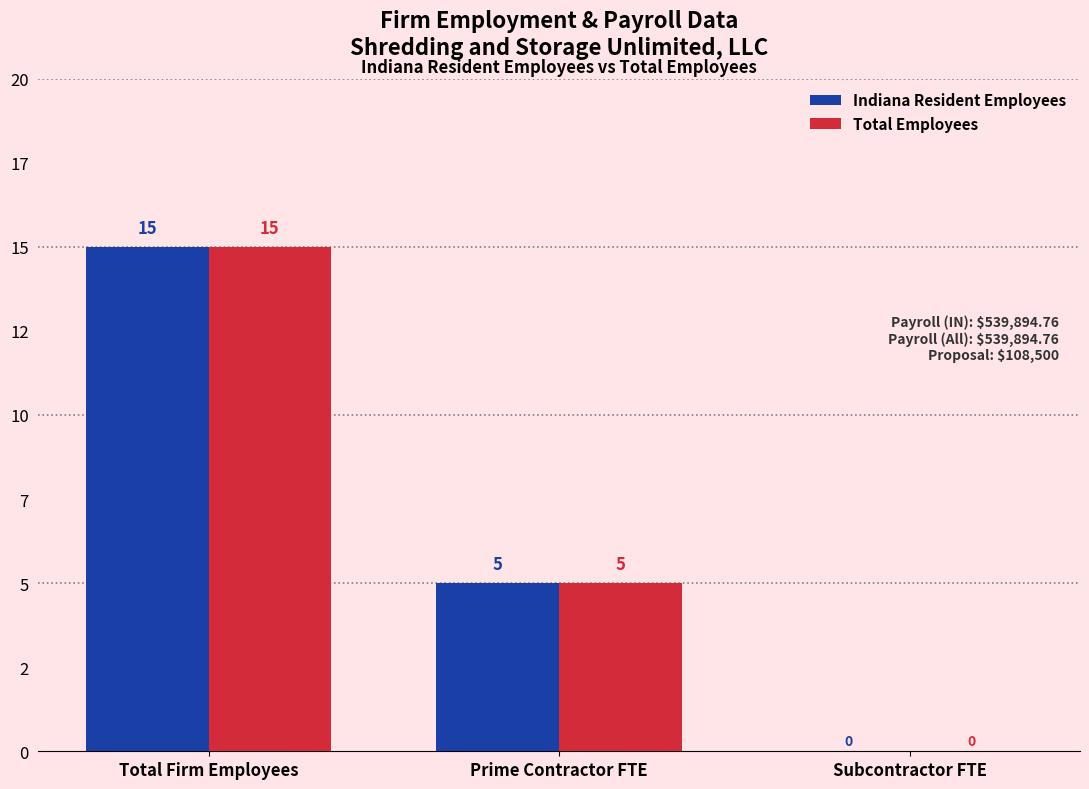

How many Total Employees values are between 0 and 15?

3